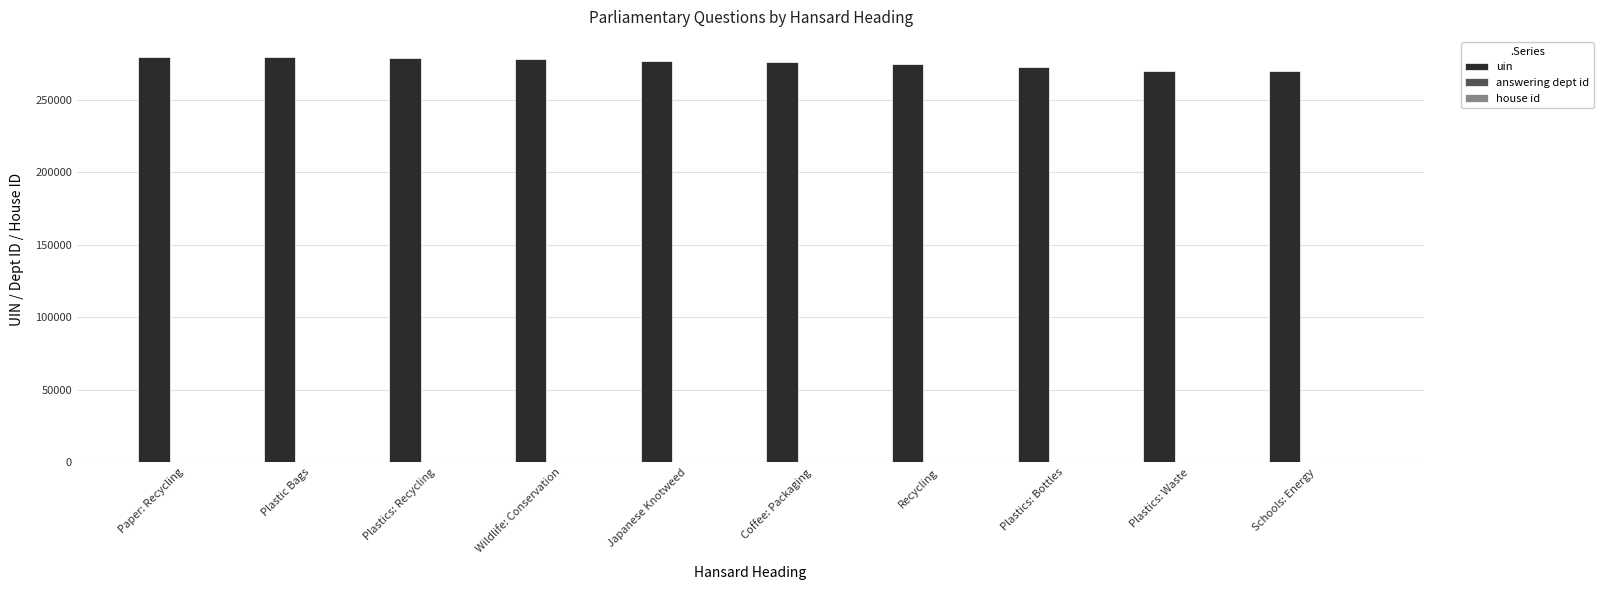

What is the sum of all uin values?

2754876